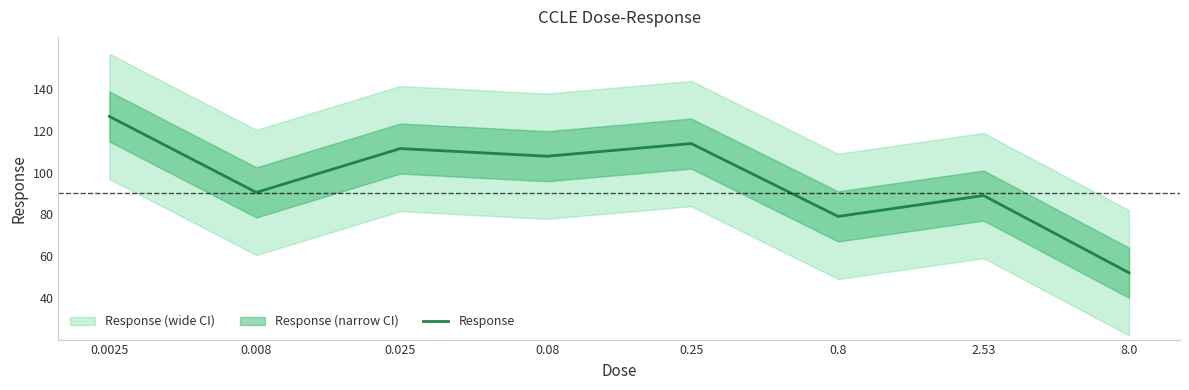

What is the sum of all values?

770.6